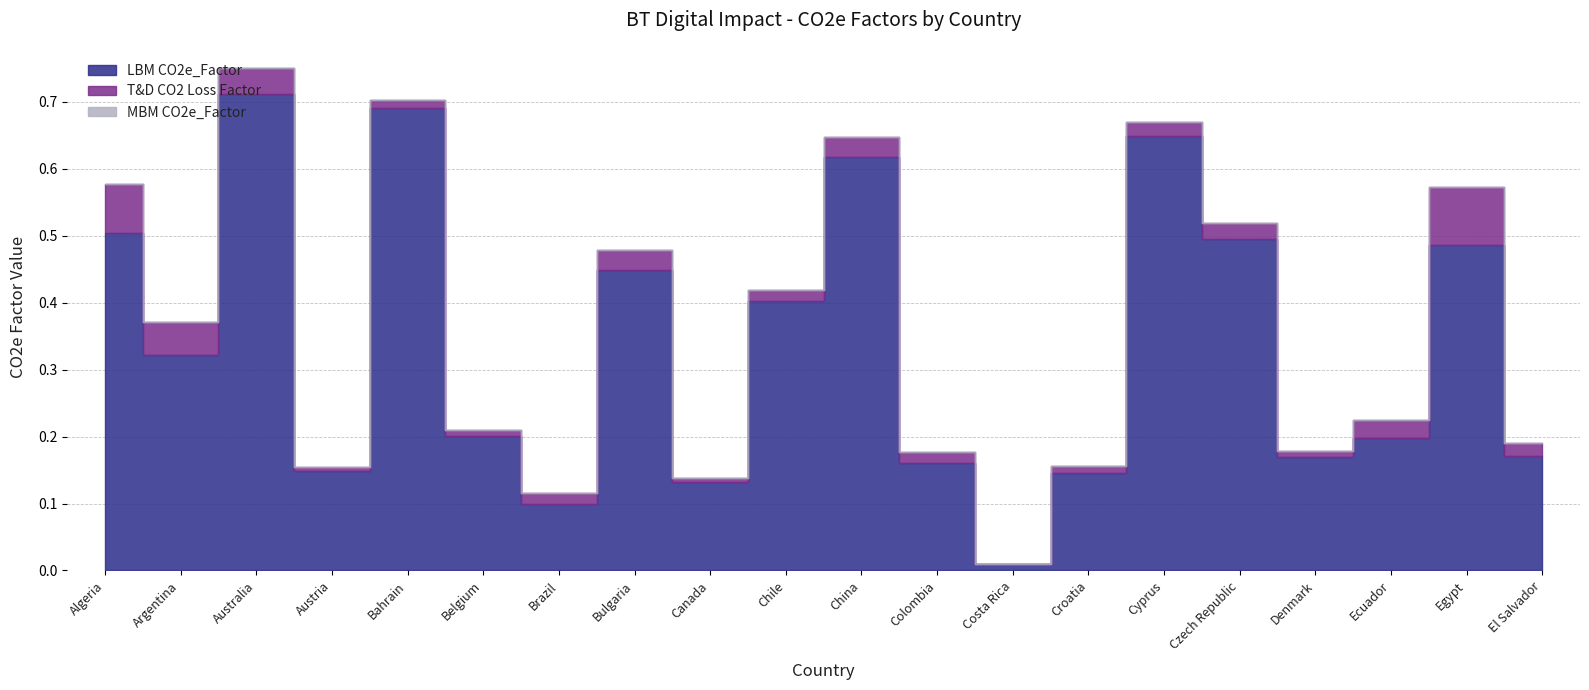

Which series has the largest total across all categories?

LBM CO2e_Factor